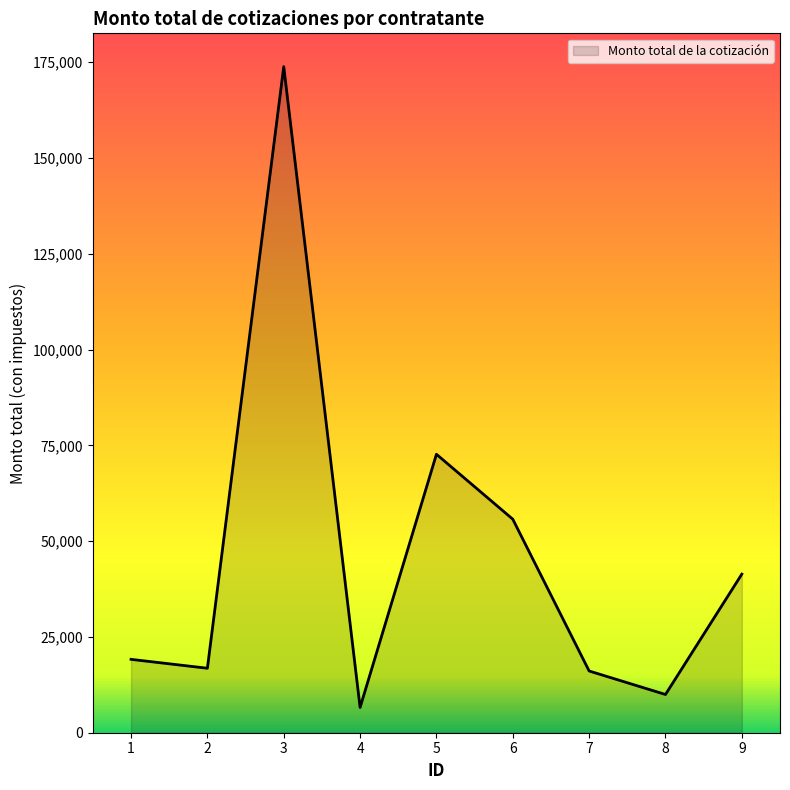

How many values exceed 19150?

5